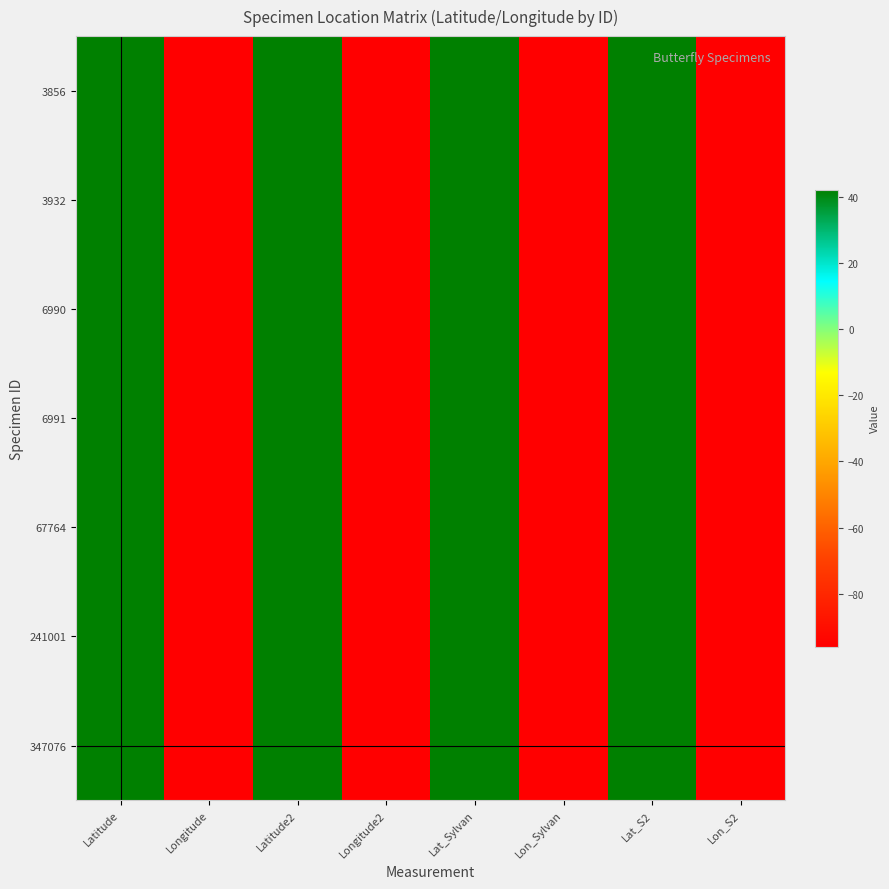

Reading right to left, list all the values displayed in this chart.

3856: Lon_S2=-96.0	Lat_S2=42.1	Lon_Sylvan=-96.0	Lat_Sylvan=42.1	Longitude2=-96.0	Latitude2=42.0	Longitude=-96.0	Latitude=42.0
3932: Lon_S2=-96.0	Lat_S2=42.1	Lon_Sylvan=-96.0	Lat_Sylvan=42.1	Longitude2=-96.0	Latitude2=42.0	Longitude=-96.0	Latitude=42.0
6990: Lon_S2=-96.0	Lat_S2=42.1	Lon_Sylvan=-96.0	Lat_Sylvan=42.1	Longitude2=-96.0	Latitude2=42.1	Longitude=-96.0	Latitude=42.1
6991: Lon_S2=-96.0	Lat_S2=42.1	Lon_Sylvan=-96.0	Lat_Sylvan=42.1	Longitude2=-96.0	Latitude2=42.1	Longitude=-96.0	Latitude=42.1
67764: Lon_S2=-96.0	Lat_S2=42.1	Lon_Sylvan=-96.0	Lat_Sylvan=42.1	Longitude2=-96.0	Latitude2=42.1	Longitude=-96.0	Latitude=42.1
241001: Lon_S2=-96.0	Lat_S2=42.1	Lon_Sylvan=-96.0	Lat_Sylvan=42.1	Longitude2=-96.0	Latitude2=42.1	Longitude=-96.0	Latitude=42.1
347076: Lon_S2=-95.9	Lat_S2=41.9	Lon_Sylvan=-95.9	Lat_Sylvan=41.9	Longitude2=-95.9	Latitude2=41.9	Longitude=-95.9	Latitude=41.9